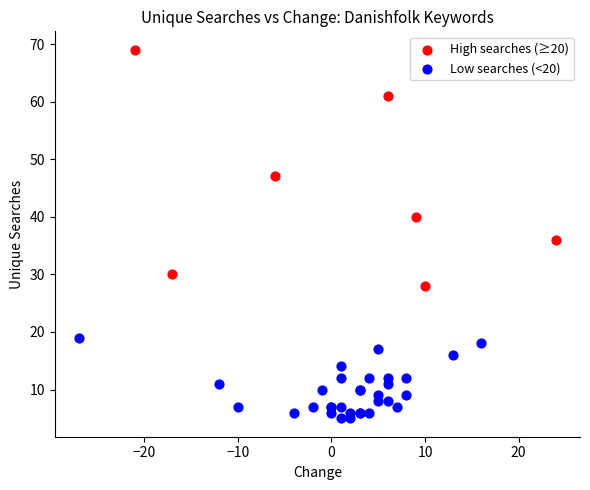

What are all the series names shown in the legend?

High searches (≥20), Low searches (<20)